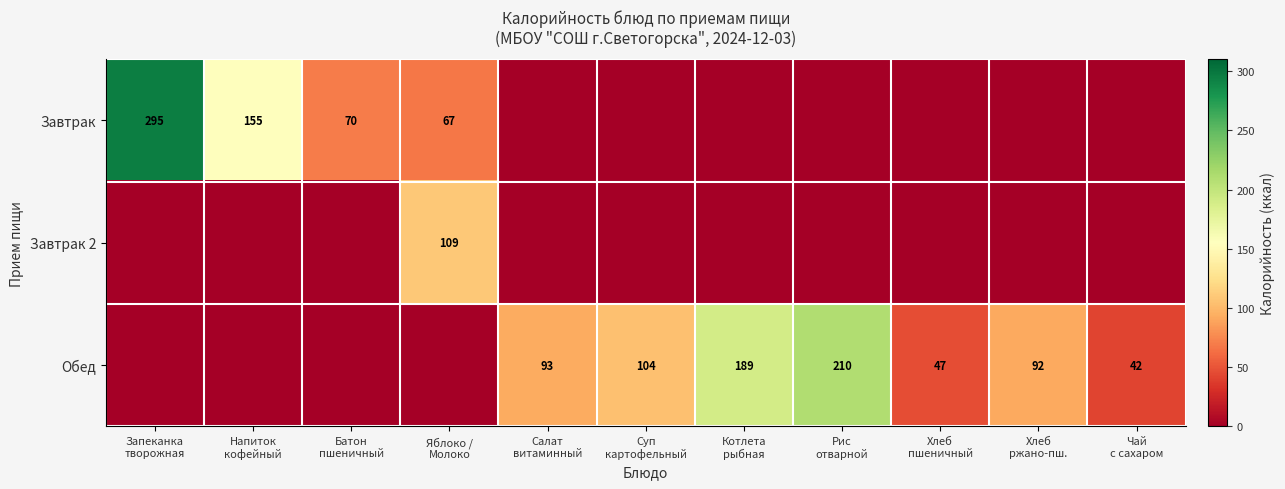

What is the difference between the Завтрак values at Суп картофельный and Запеканка творожная?

295.0